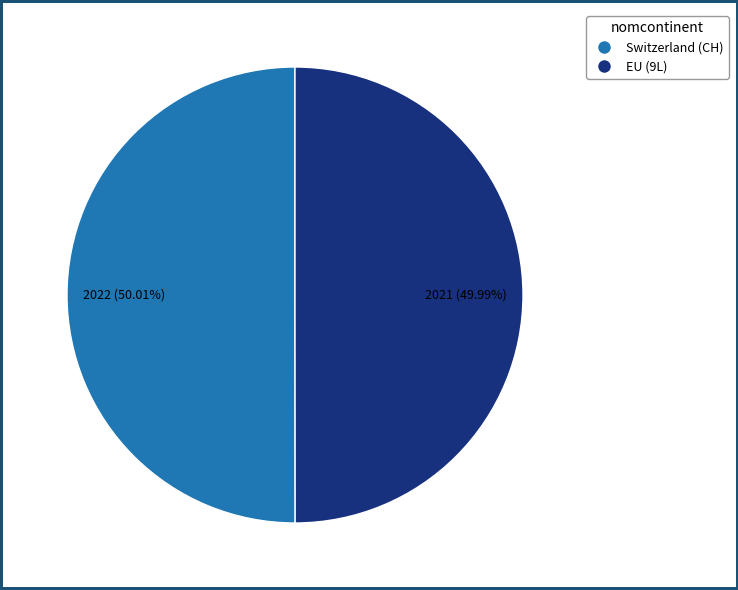

Is there a majority slice in this chart?

Yes